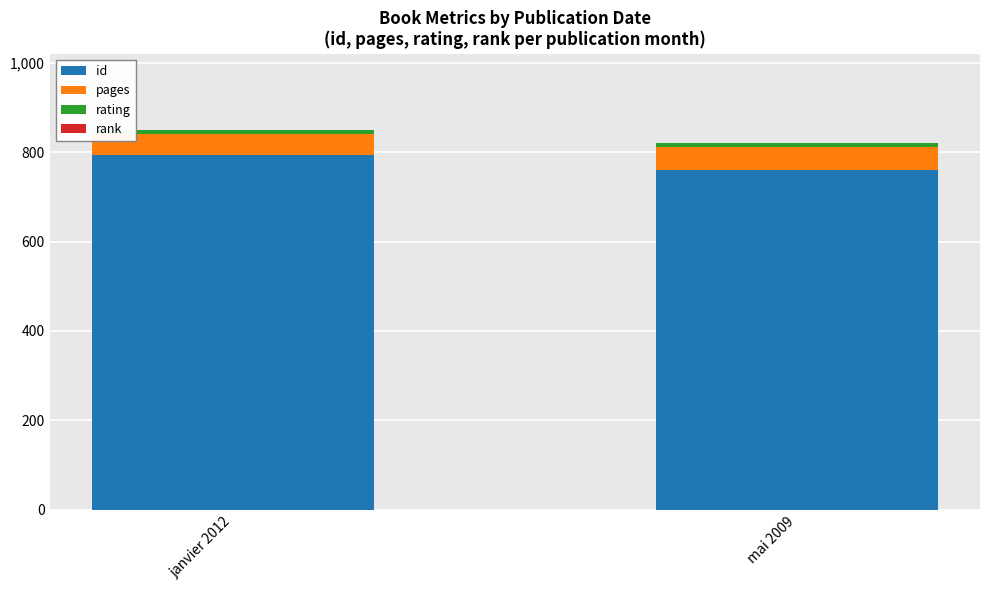

The value of id at janvier 2012 is 793. True or false?

True